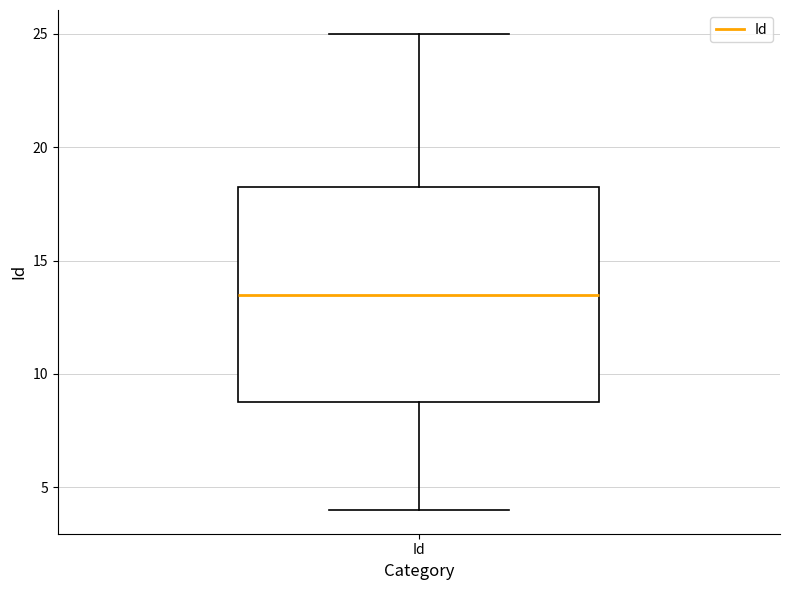

Transcribe this box plot: give where the median line is, the range the box spans, and where the two whiskers end, as read against the y-axis. The values are not printed on the chart, so give them approximately, as read against the axis.

median 13.5, box 9.0 to 18.5, whiskers 4.0 to 25.0